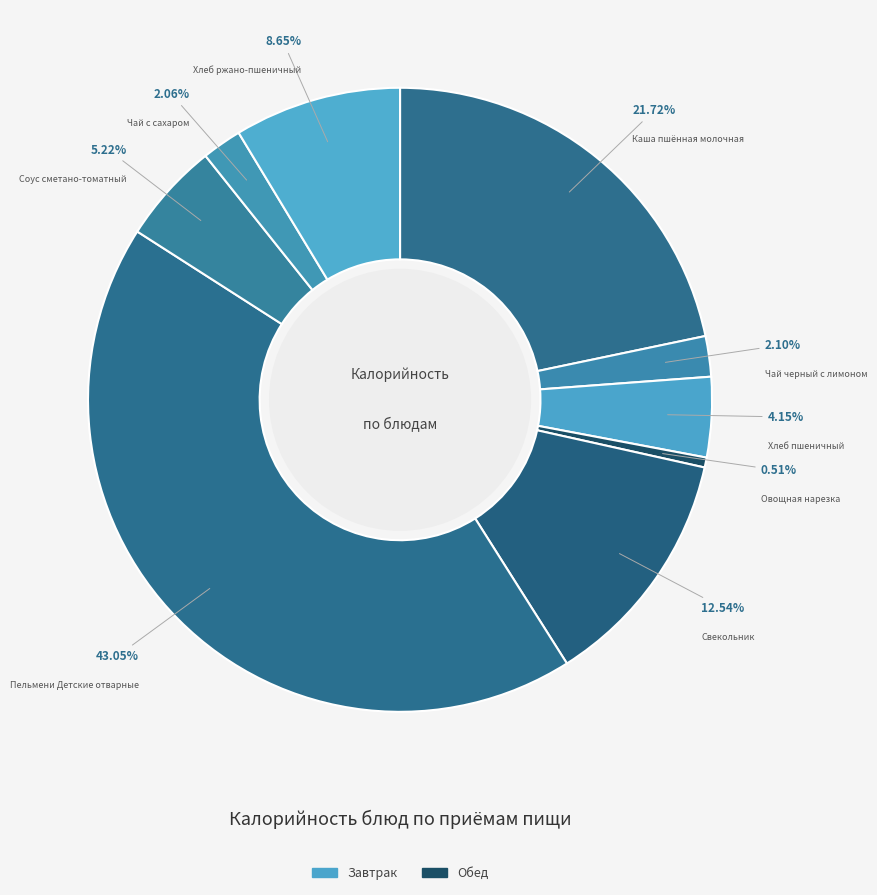

Does Хлеб пшеничный represent more than half of the total?

No